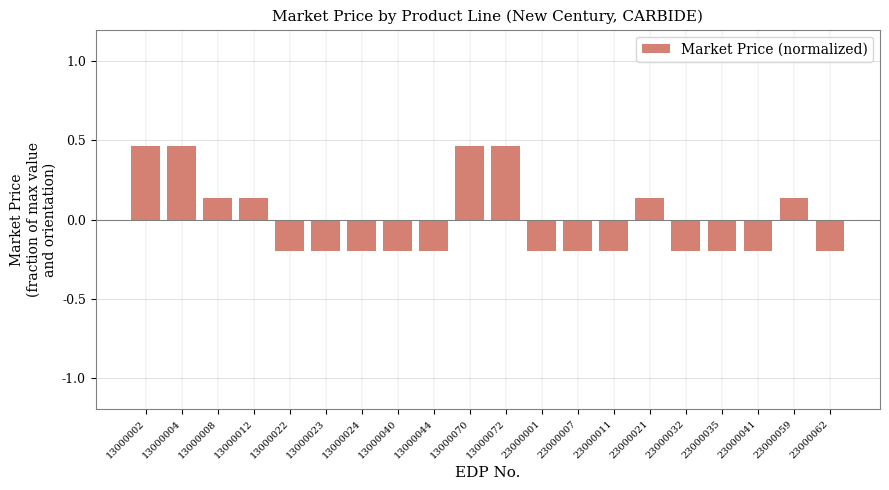

How many categories are shown in the chart?

20